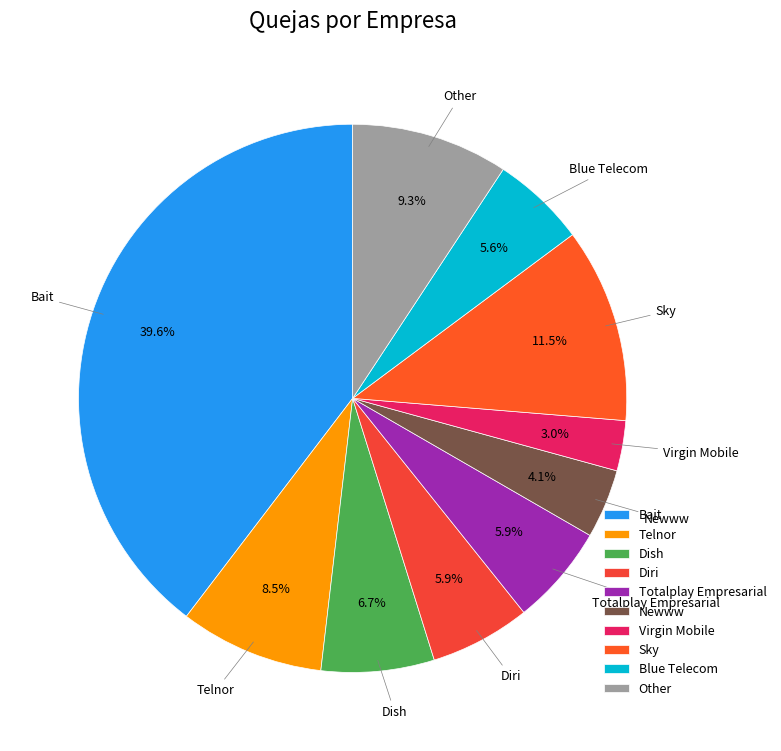

Between Sky and Blue Telecom, which is larger?

Sky